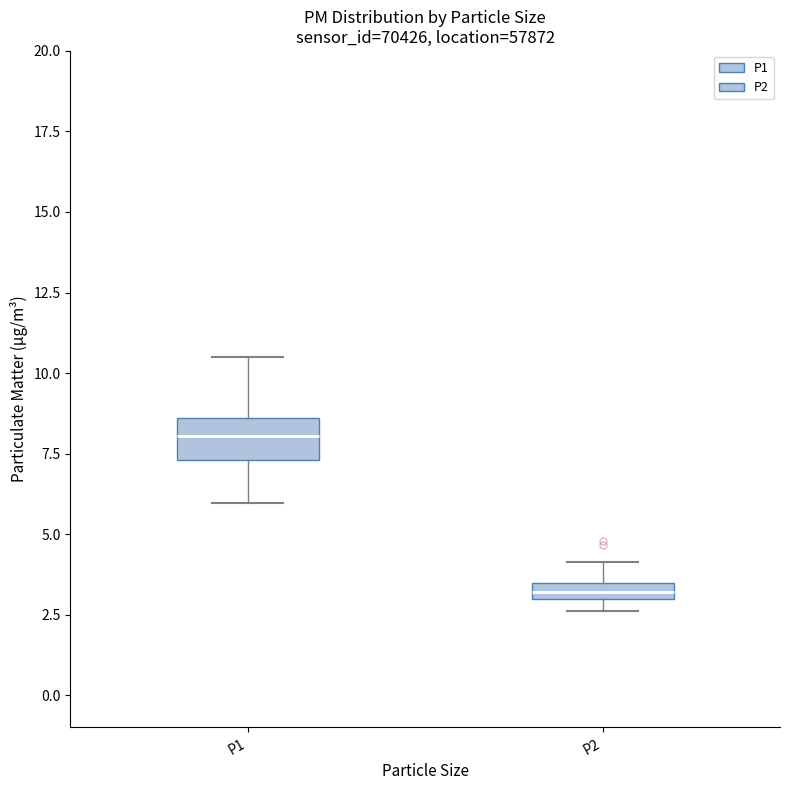

Where does the median line of the box for P1 sit on the y-axis? The values are not printed on the chart, so give them approximately, as read against the axis.

8.0